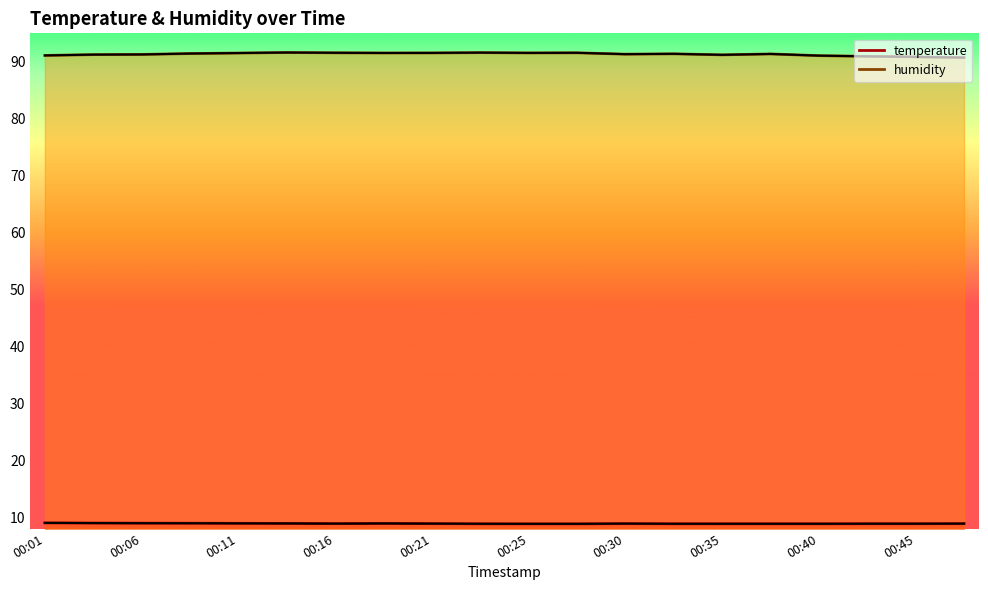

True or false: temperature and humidity intersect in this chart.

False